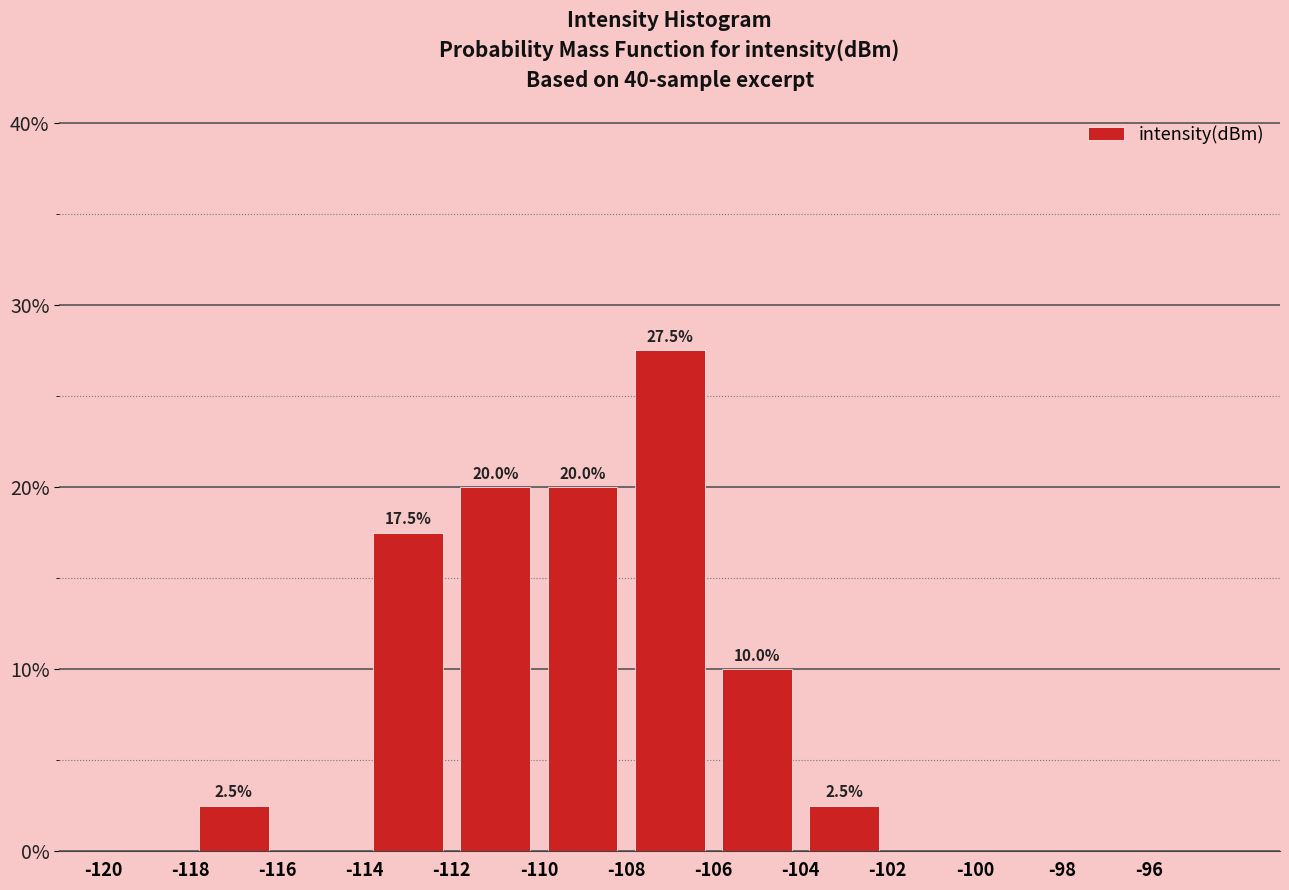

Over which range of the x-axis is the bar tallest?

-108 to -106